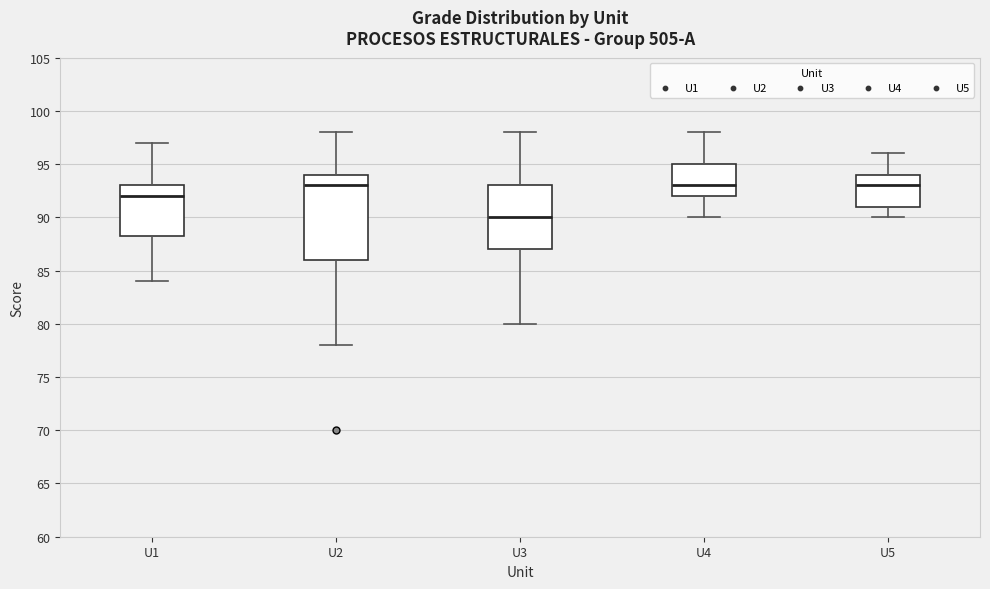

Comparing the boxes themselves (not the whiskers), which one is the tallest?

U2